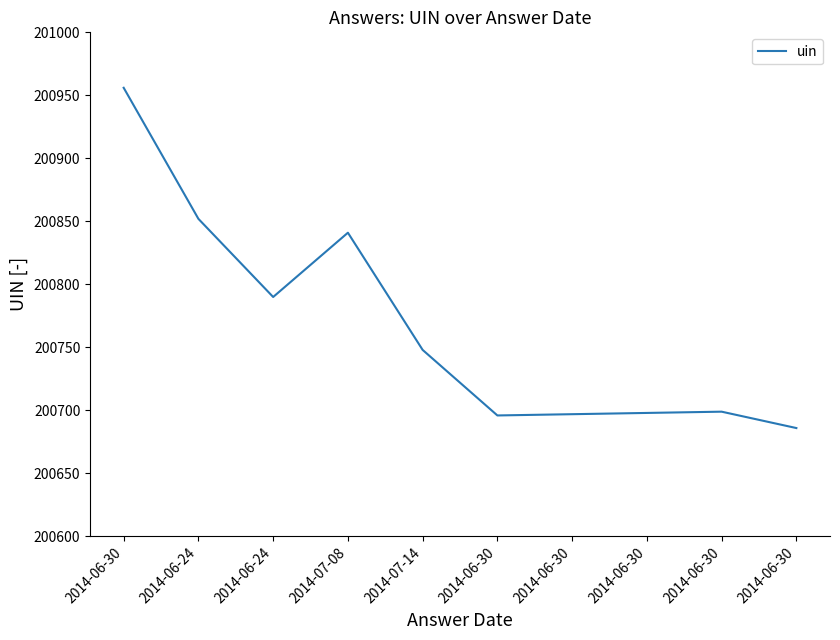

Rank the categories by value from lowest to highest.

2014-06-30, 2014-06-30, 2014-06-30, 2014-06-30, 2014-06-30, 2014-07-14, 2014-06-24, 2014-07-08, 2014-06-24, 2014-06-30